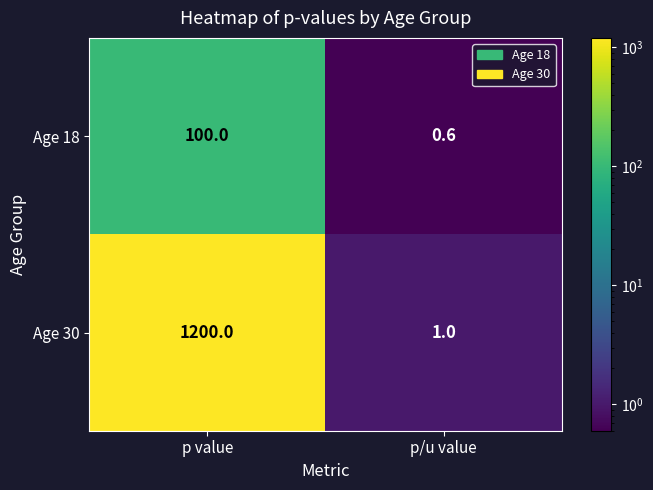

The Age 30 series shows 1.0 at p/u value. True or false?

True